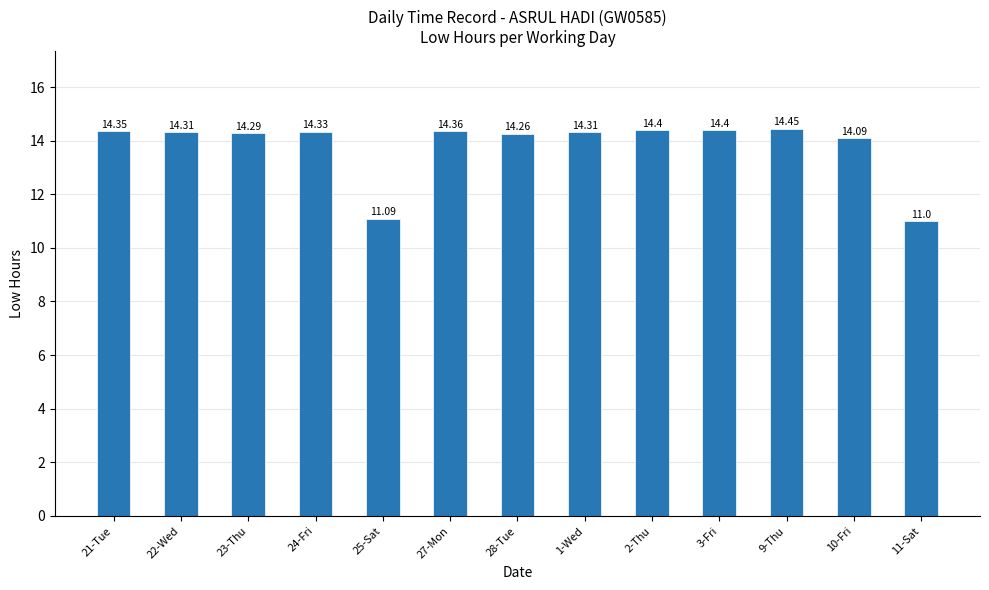

Count the number of categories in the chart.

13